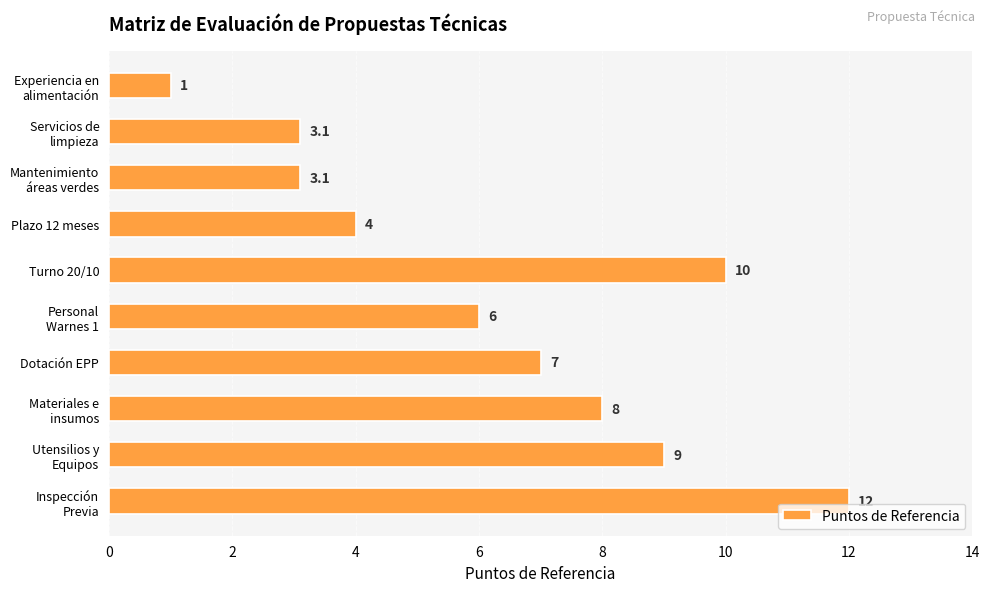

What is the greatest value displayed?

12.0